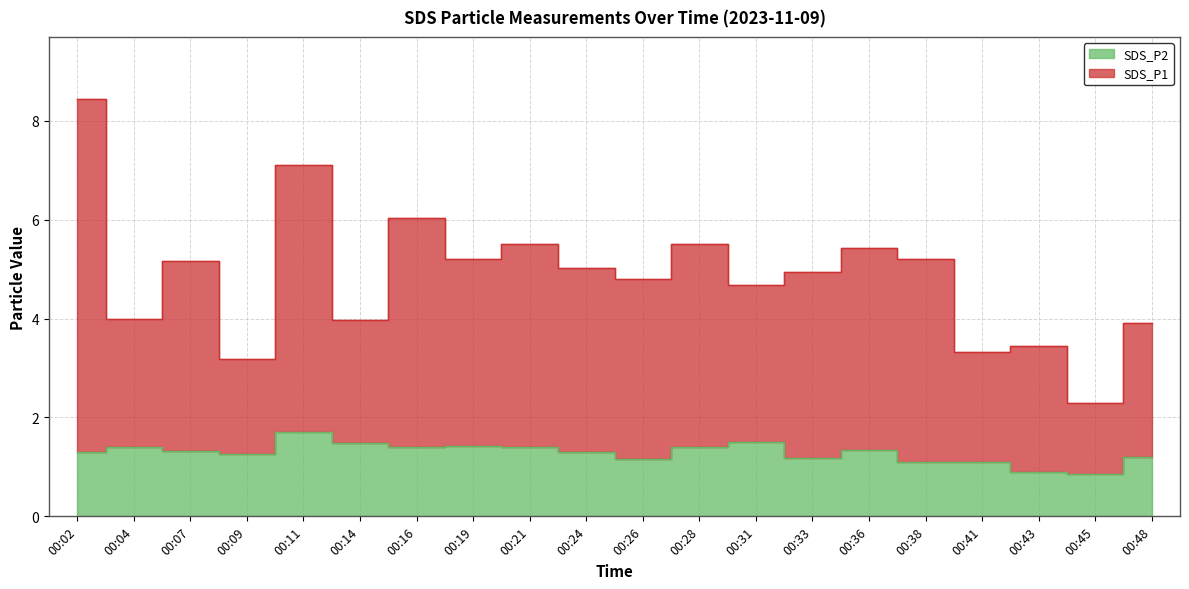

True or false: SDS_P2 has a value of 1.8 at 00:02.

False